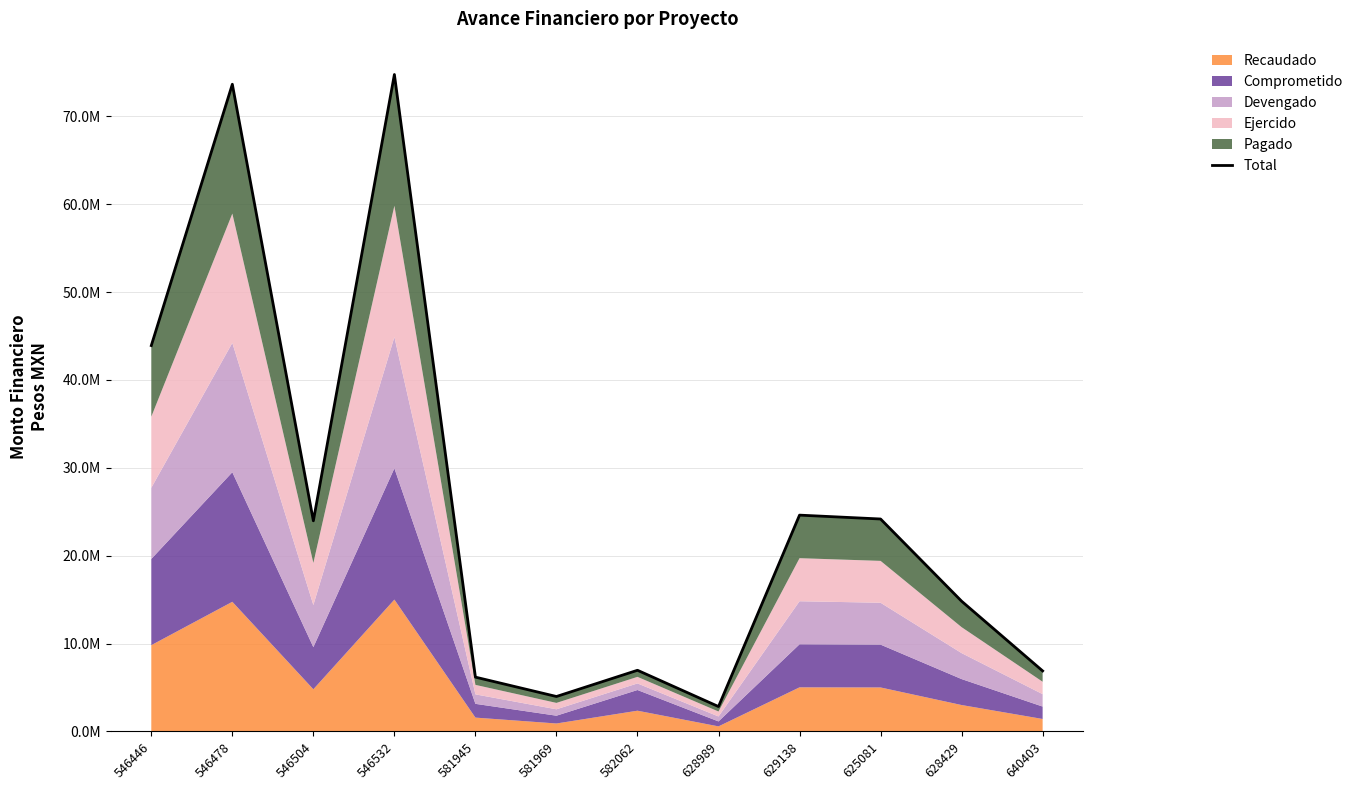

What is the difference between the values at 640403 and 581969?

2911725.7